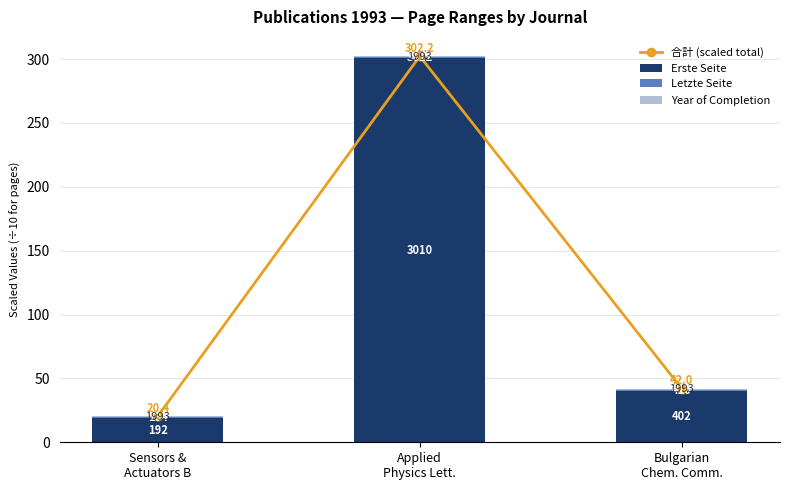

Which series changed the most between Sensors &
Actuators B and Bulgarian
Chem. Comm.?

合計 (scaled total)